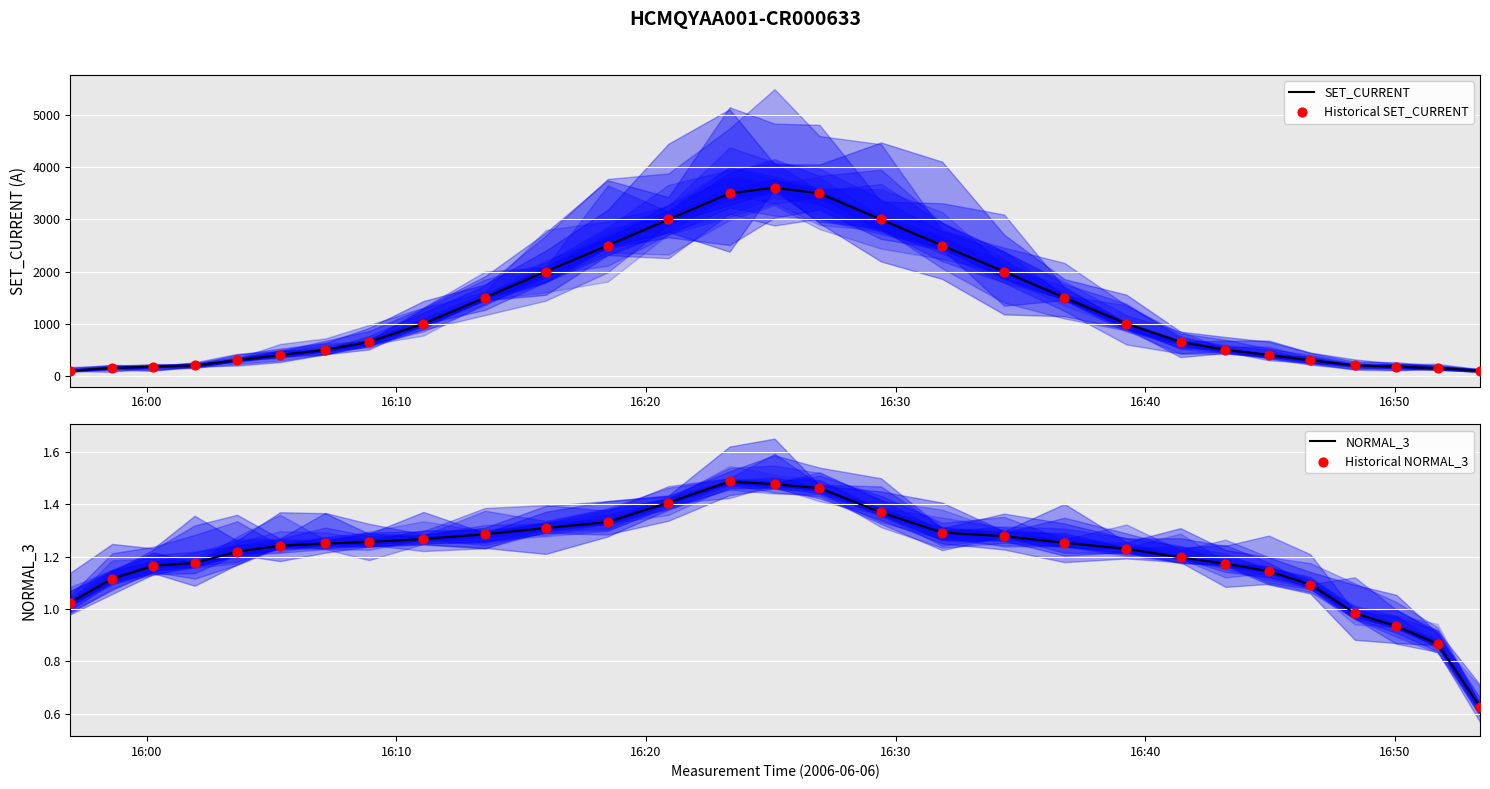

What is the total value across all series at 26?

353.9